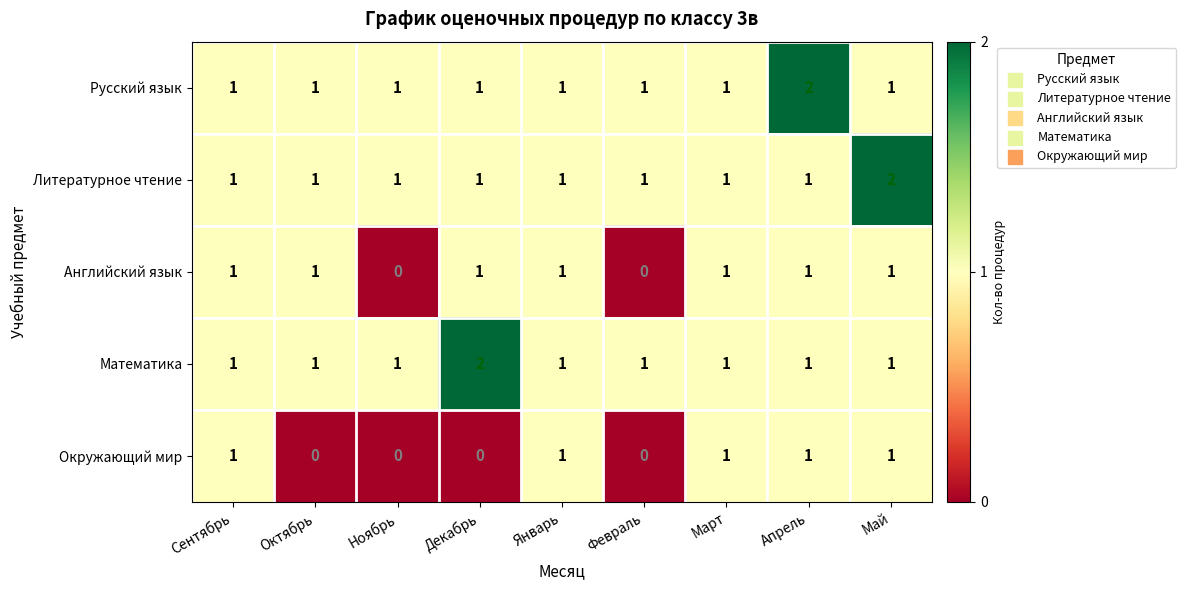

At which label does Литературное чтение reach its peak?

Май